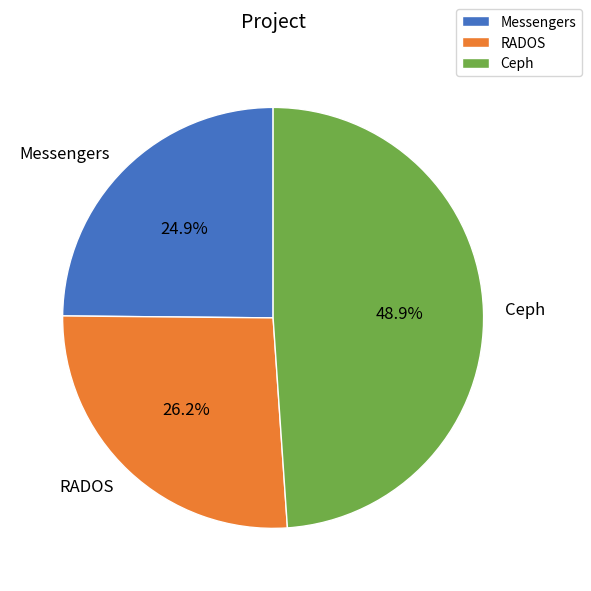

Between Ceph and RADOS, which is larger?

Ceph